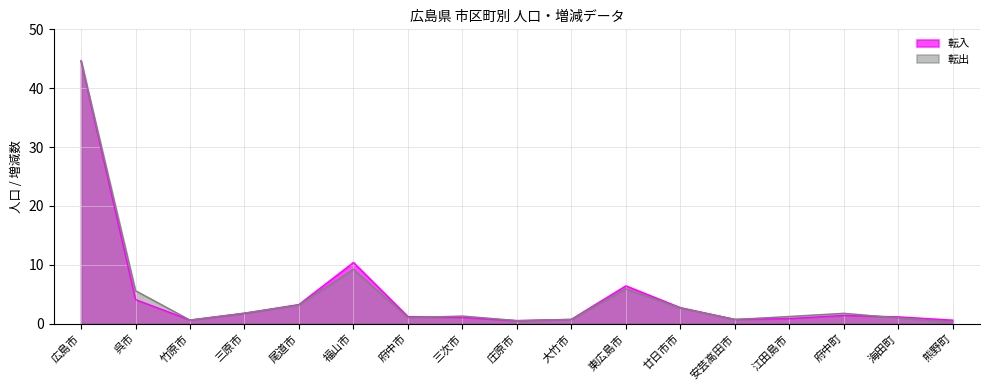

Reading left to right, what are all the values shown in this chart?

転入: 広島市=44.6	呉市=4.1	竹原市=0.6	三原市=1.8	尾道市=3.2	福山市=10.4	府中市=1.2	三次市=1.1	庄原市=0.5	大竹市=0.7	東広島市=6.4	廿日市市=2.7	安芸高田市=0.7	江田島市=0.9	府中町=1.4	海田町=1.1	熊野町=0.6
転出: 広島市=44.7	呉市=5.6	竹原市=0.6	三原市=1.8	尾道市=3.2	福山市=9.2	府中市=1.0	三次市=1.3	庄原市=0.5	大竹市=0.7	東広島市=5.9	廿日市市=2.6	安芸高田市=0.7	江田島市=1.2	府中町=1.8	海田町=1.0	熊野町=0.2